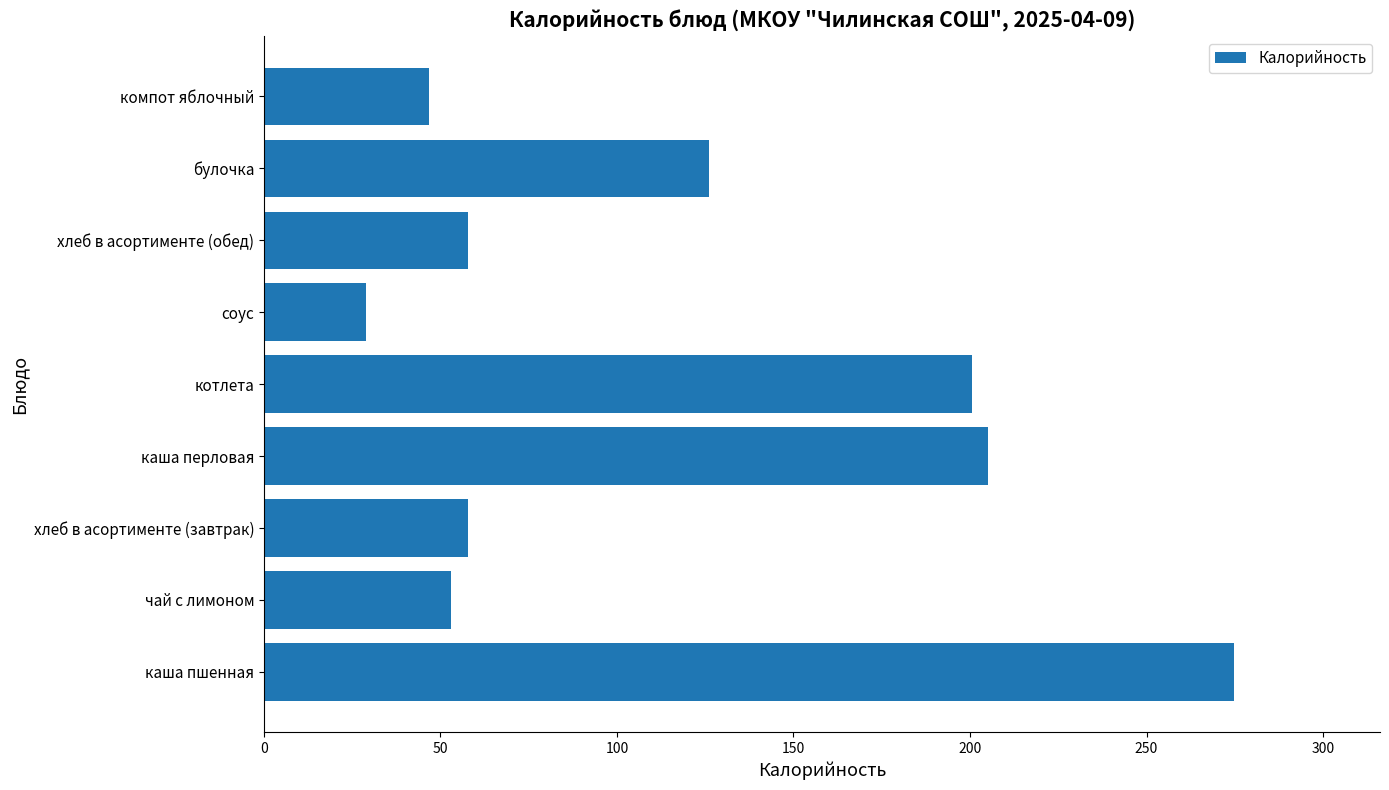

How many bars are there in total?

9